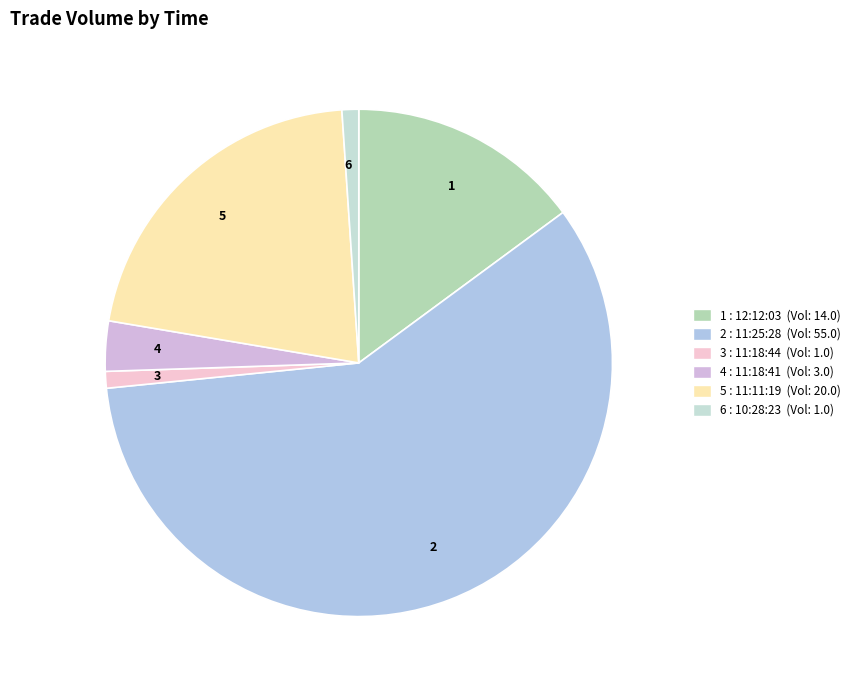

How many slices are in this pie chart?

6